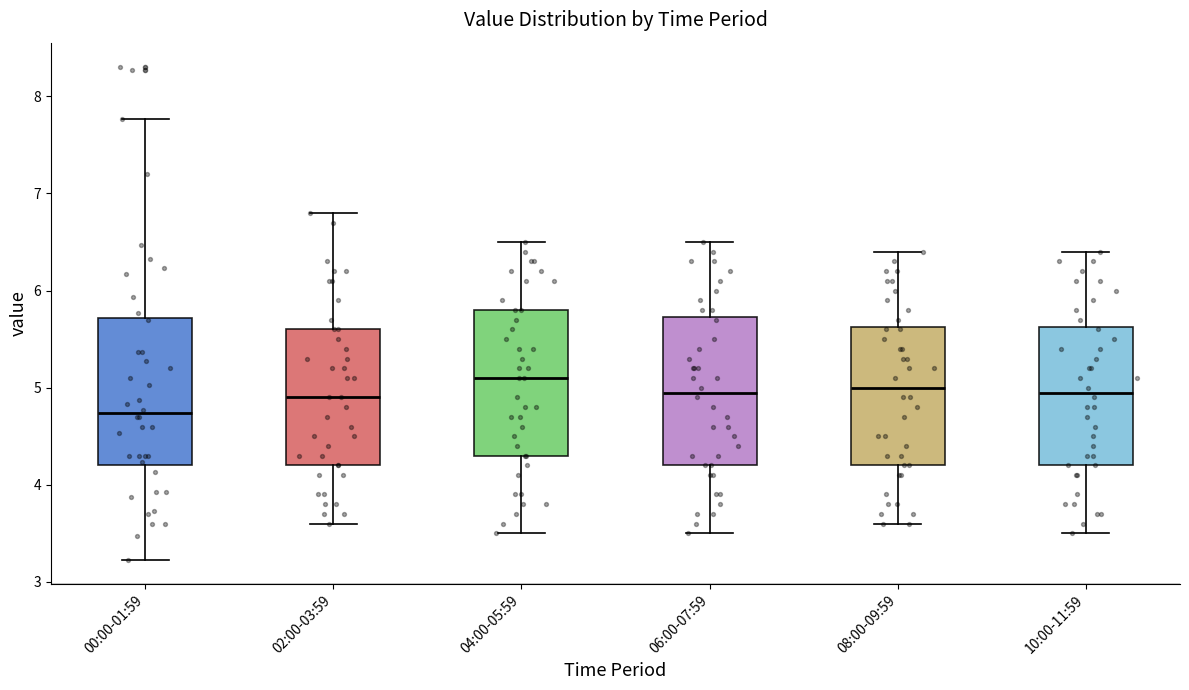

Reading left to right, read every box against the y-axis: the position of its median line, the range the box covers, and the ends of its whiskers. The values are not printed on the chart, so give them approximately, as read against the axis.

00:00-01:59: median 4.7, box 4.2 to 5.7, whiskers 3.2 to 7.8
02:00-03:59: median 4.9, box 4.2 to 5.6, whiskers 3.6 to 6.8
04:00-05:59: median 5.1, box 4.3 to 5.8, whiskers 3.5 to 6.5
06:00-07:59: median 5.0, box 4.2 to 5.7, whiskers 3.5 to 6.5
08:00-09:59: median 5.0, box 4.2 to 5.6, whiskers 3.6 to 6.4
10:00-11:59: median 5.0, box 4.2 to 5.6, whiskers 3.5 to 6.4